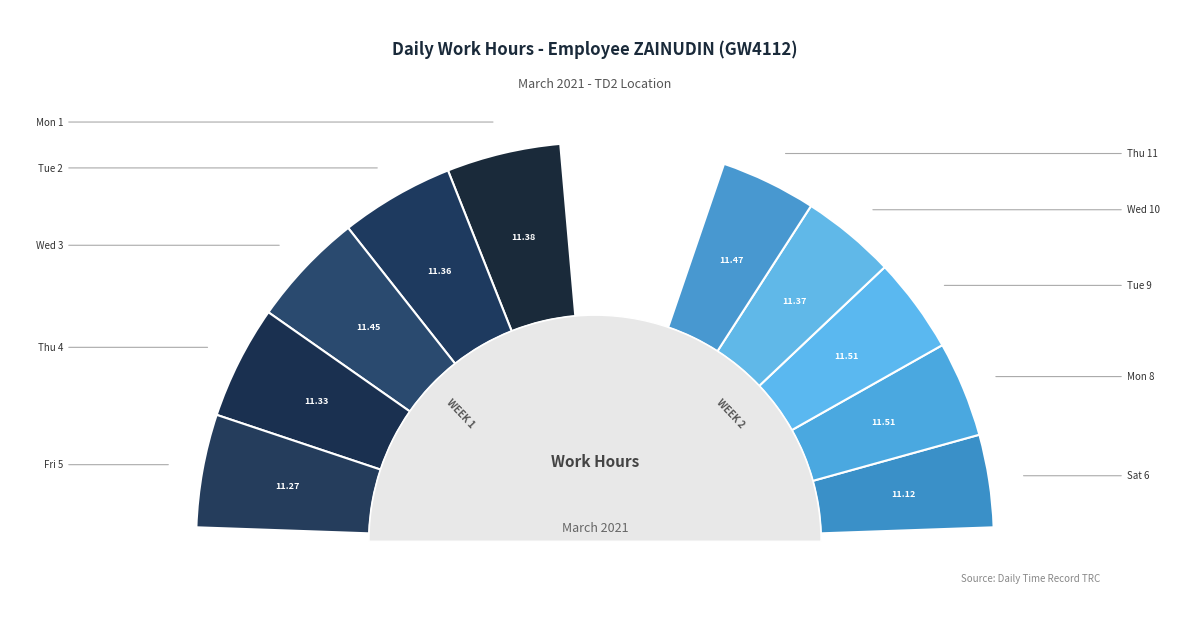

Count the number of slices in the pie.

11